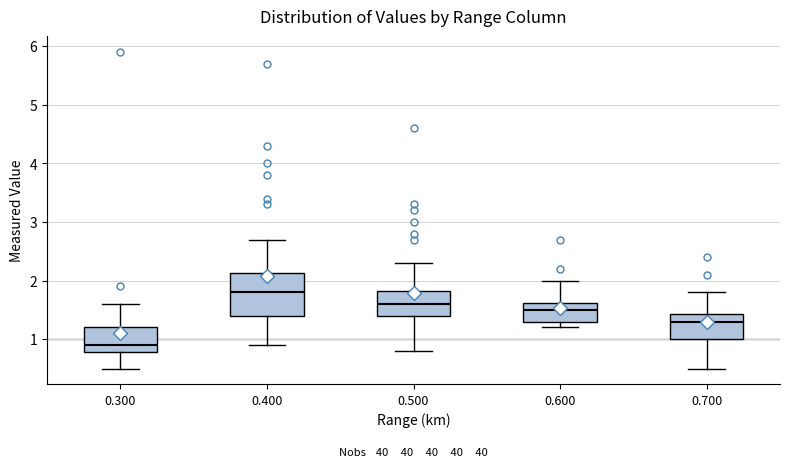

Which box has the lowest median line?

0.300